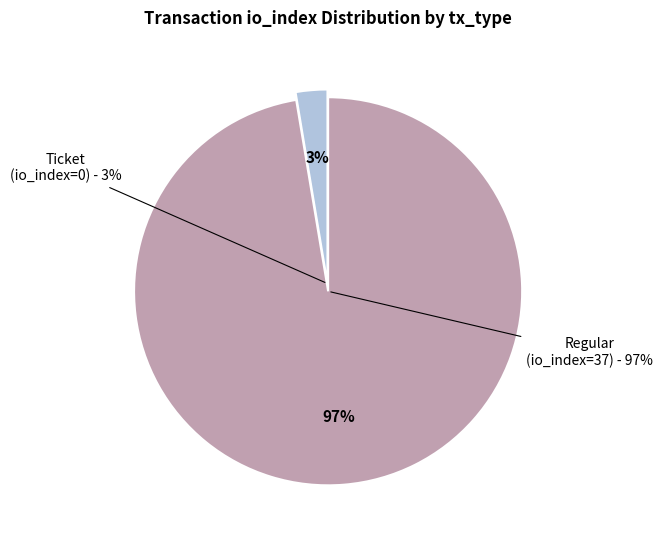

How many slices are in this pie chart?

2